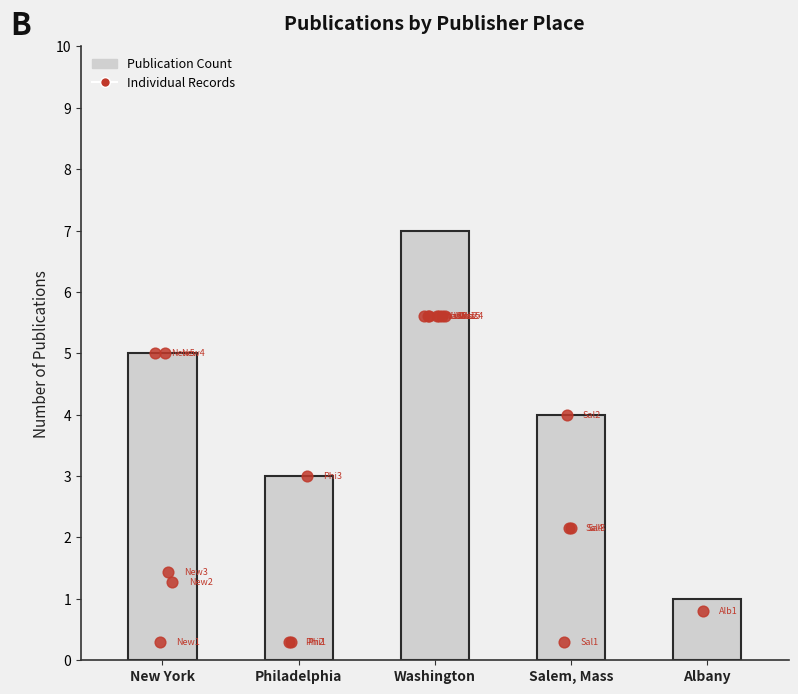

Which series has the largest total across all categories?

Count